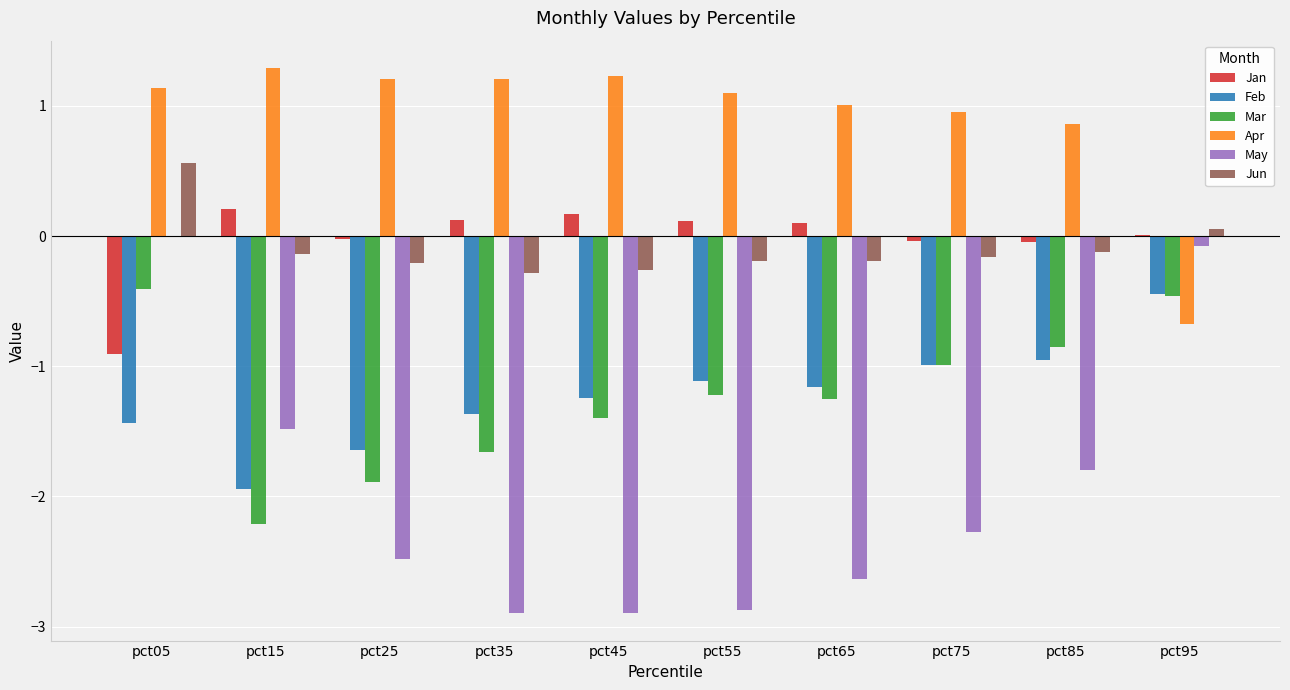

Is the value of Mar at pct25 greater than the value of Jun at pct95?

No